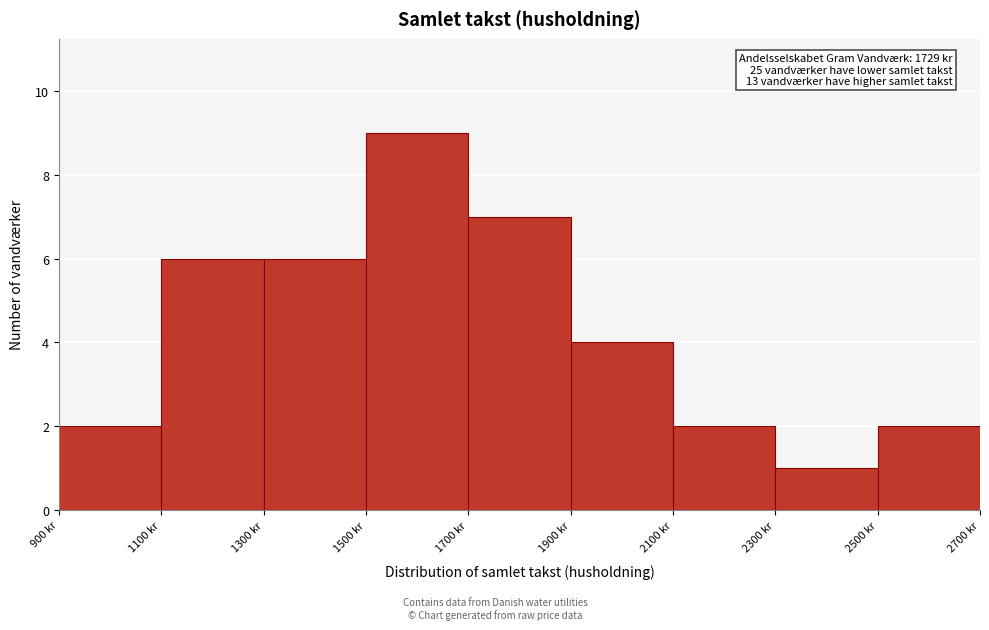

Over which range of the x-axis is the bar tallest?

1500 to 1700